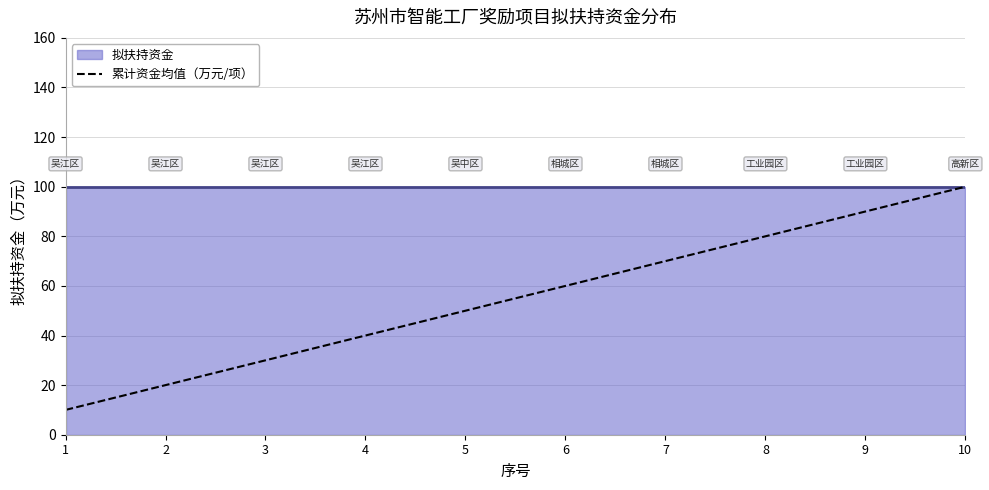

What is the difference between the maximum and minimum values?

90